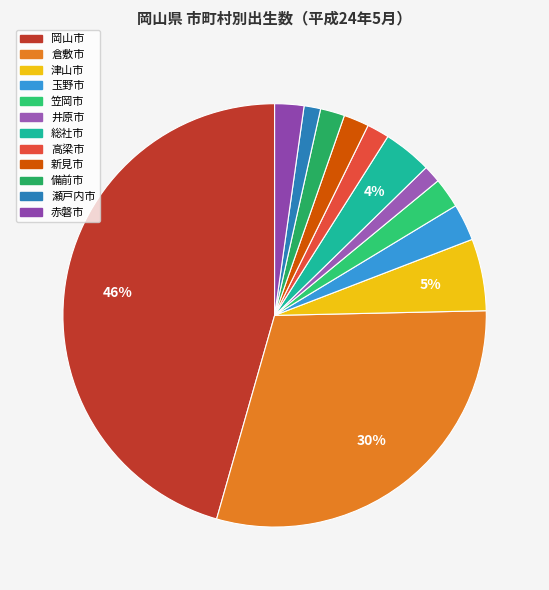

Which slice is the smallest?

瀬戸内市